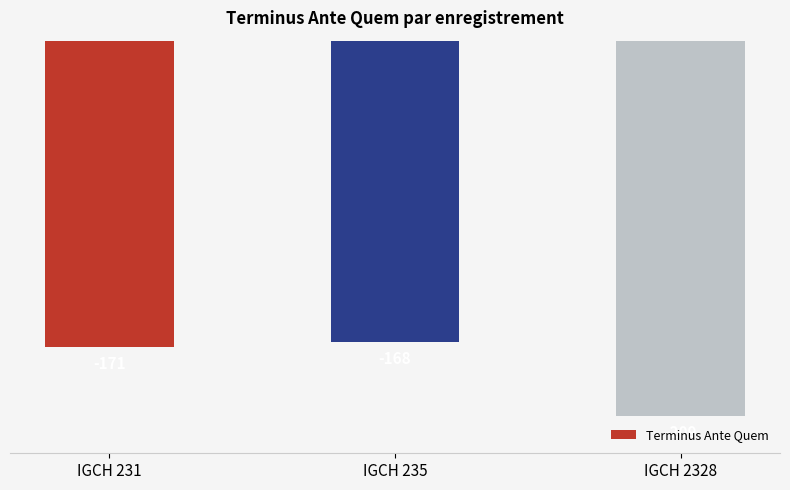

Reading left to right, list all the values displayed in this chart.

-171	-168	-209